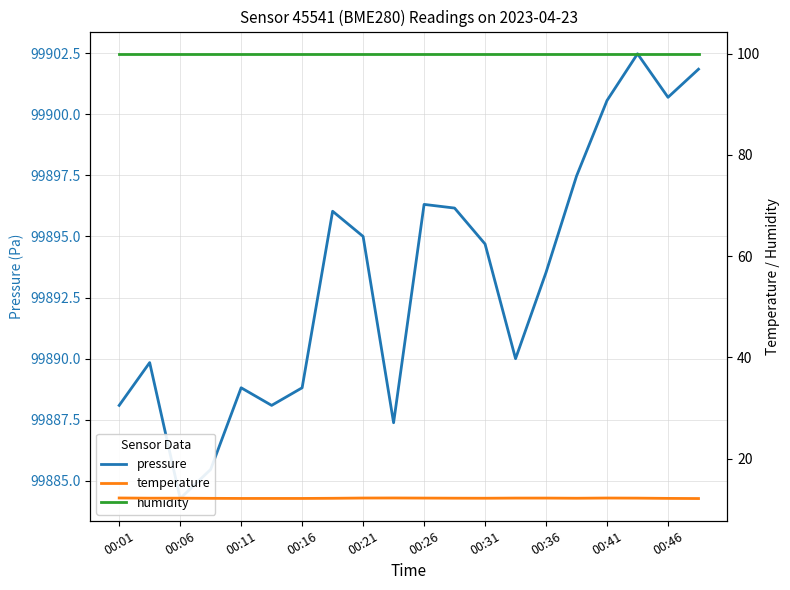

True or false: humidity and temperature intersect in this chart.

False